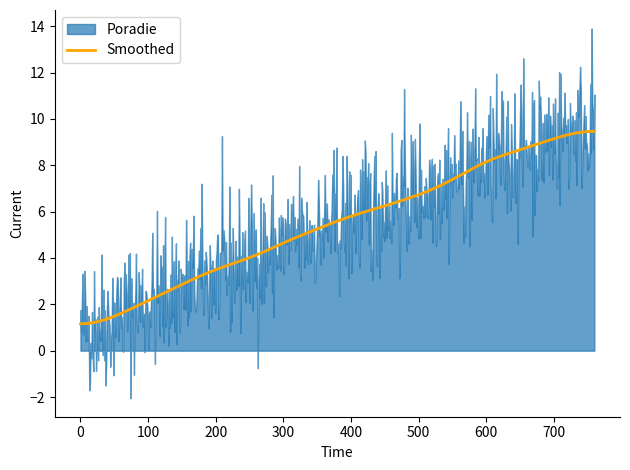

What is the minimum value for Smoothed?

1.2